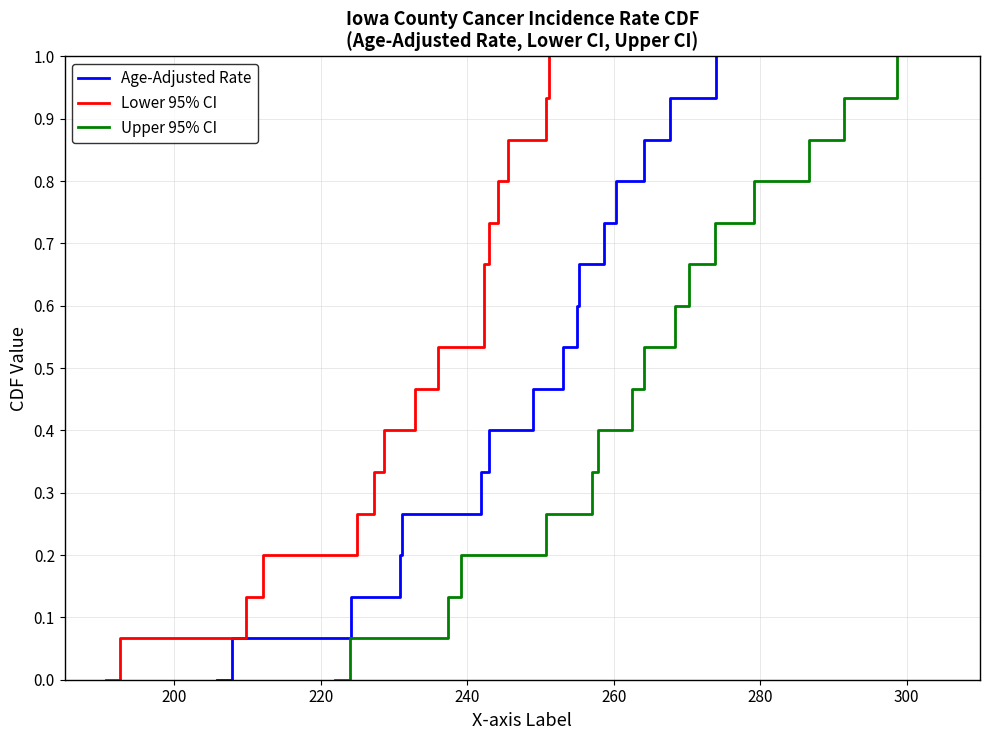

True or false: Lower 95% CI and Age-Adjusted Rate intersect in this chart.

False